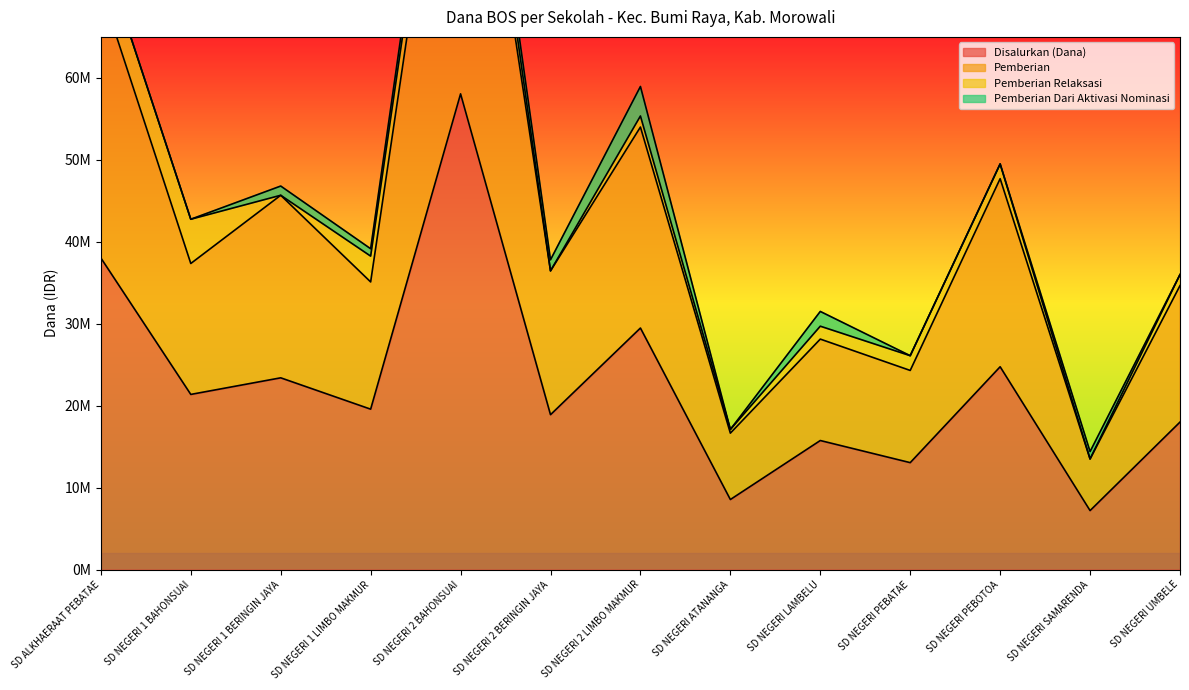

The value of Disalurkan (Dana) at SD NEGERI 2 BAHONSUAI is 58050000. True or false?

True